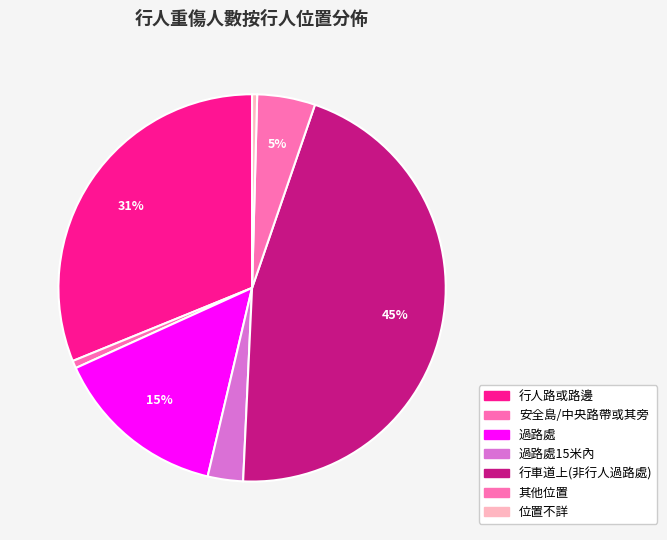

Count the number of slices in the pie.

7